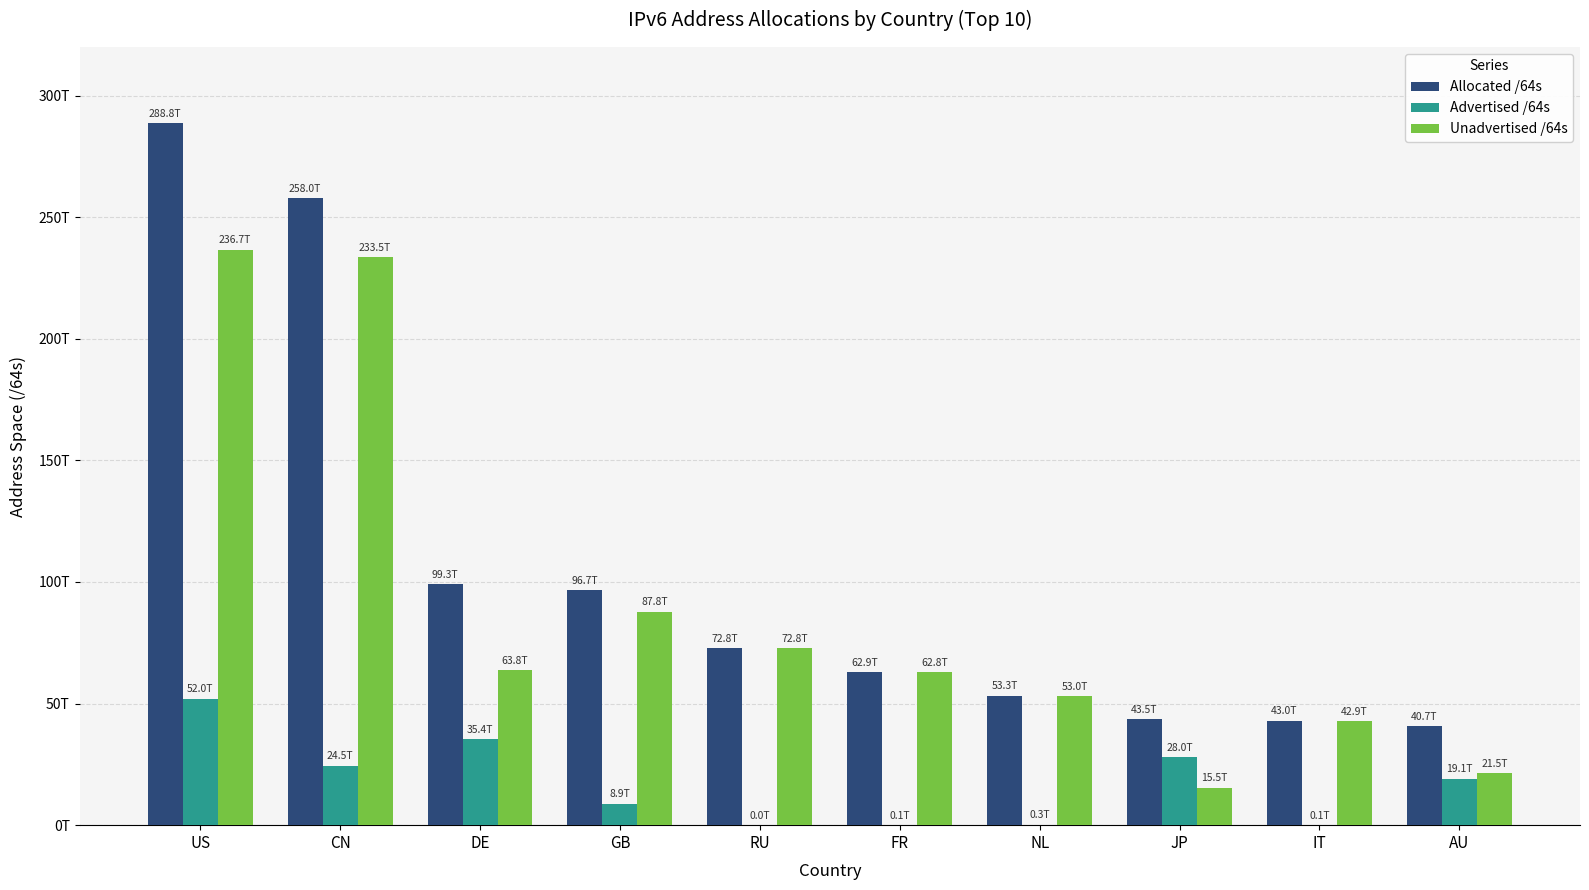

Reading left to right, what are all the values shown in this chart?

Allocated /64s: 288751625633792	258002986467328	99261034987520	96692614070272	72825485721600	62904385863680	53304859099136	43487094046721	43027252838400	40677715410944
Advertised /64s: 52048458416128	24518188924928	35412059029504	8881993416704	4295884800	77309673472	264143634432	28036474798080	81621221376	19134149361664
Unadvertised /64s: 236703167217664	233484797542400	63848975958016	87810620653568	72821189836800	62827076190208	53040715464704	15450619248641	42945631617024	21543566049280